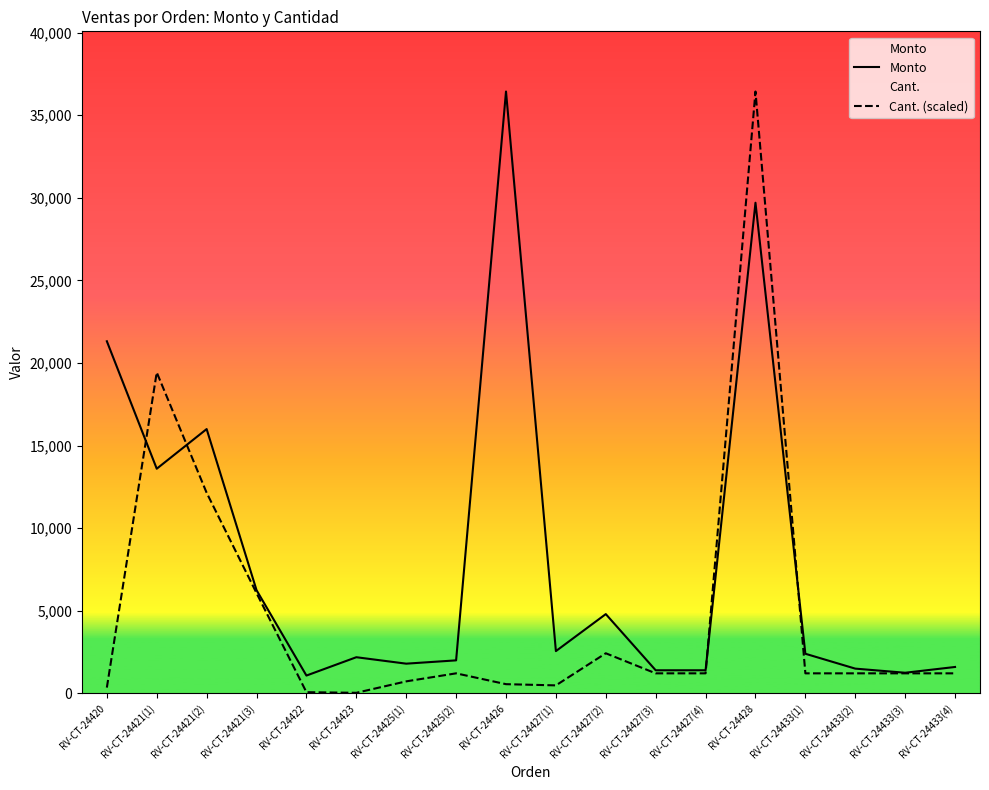

What is the minimum value for Cant. (scaled)?

36.4